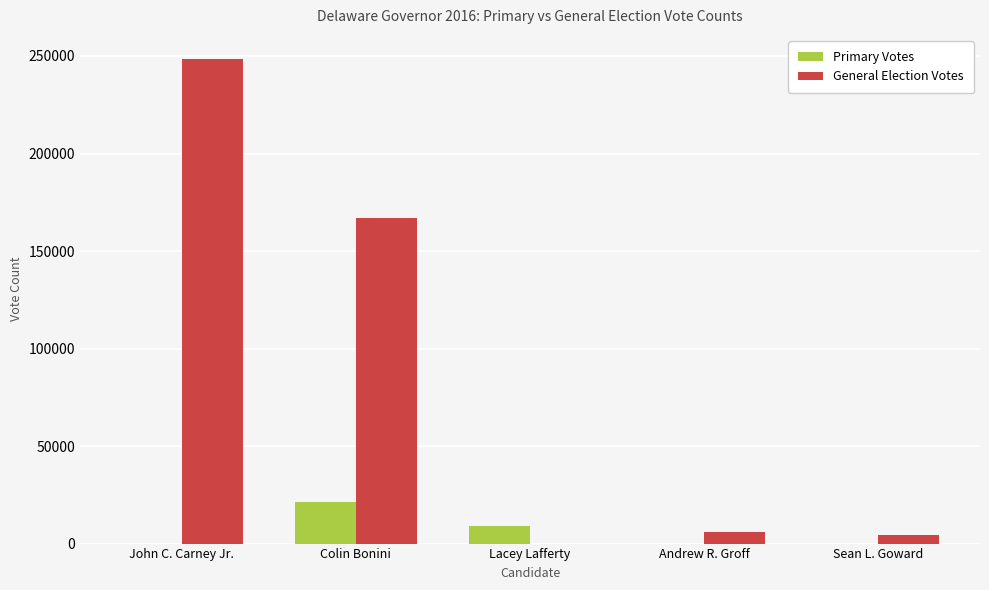

Where is General Election Votes nearest to the value 124202?

Colin Bonini